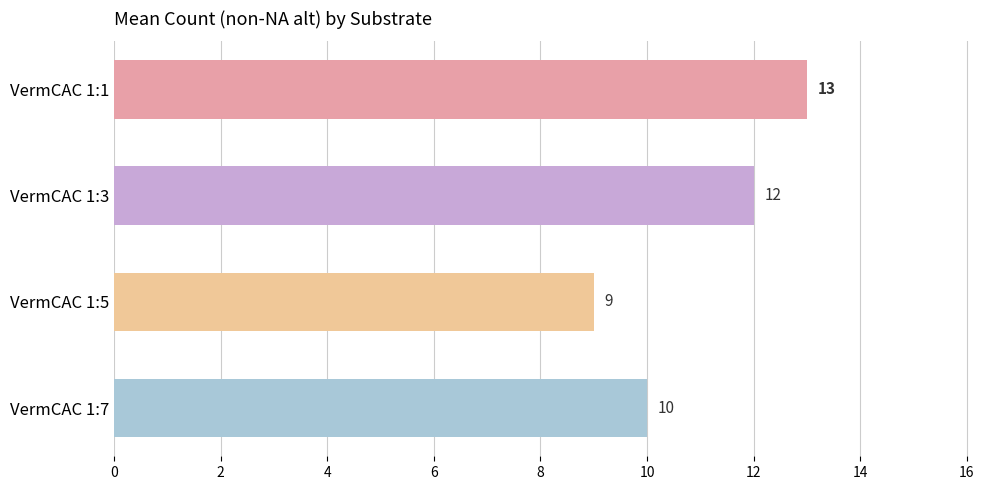

Count the number of data series in this chart.

1